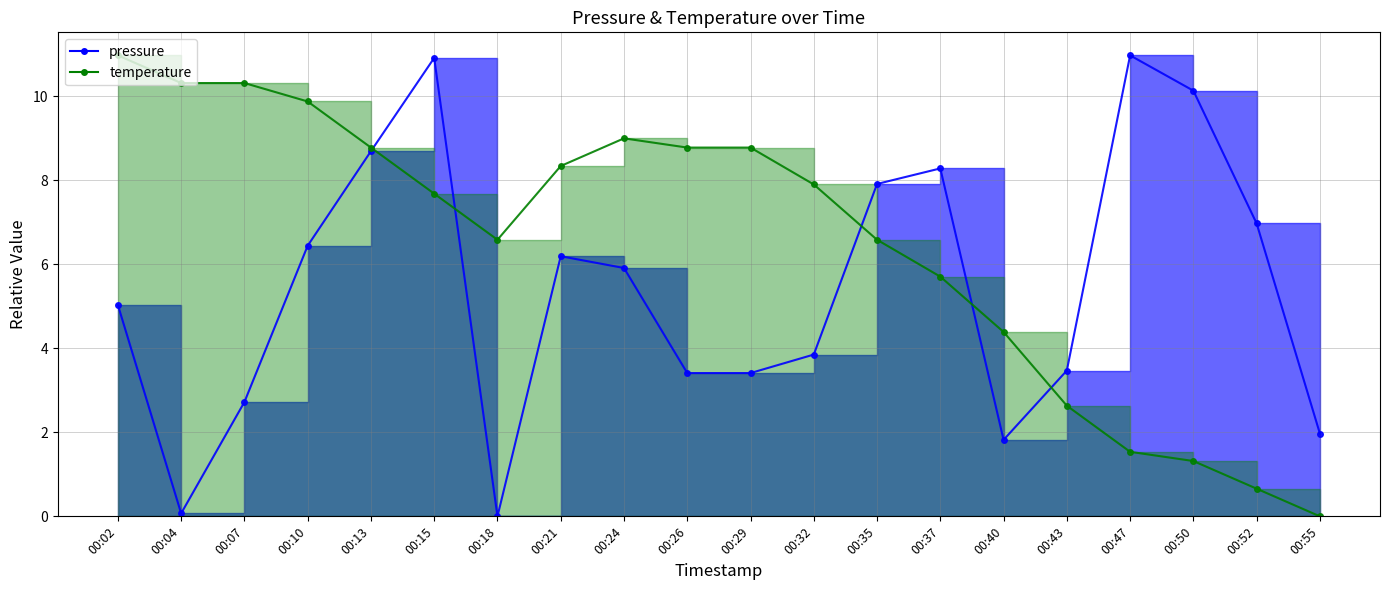

How many data points in pressure are less than 5?

9